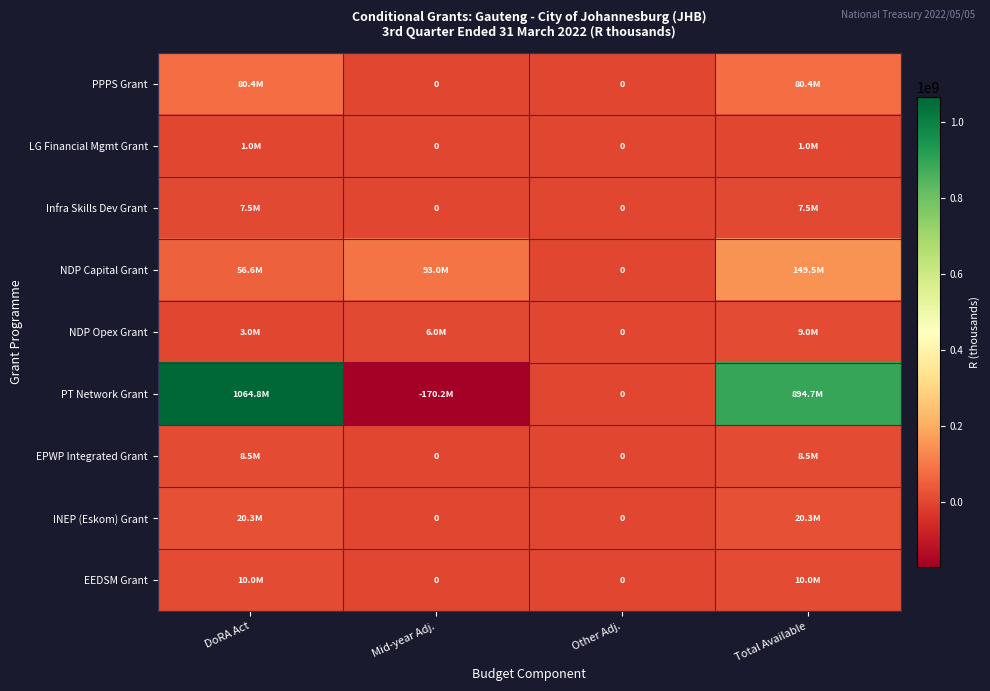

How many positive values does the EPWP Integrated Grant series have?

2